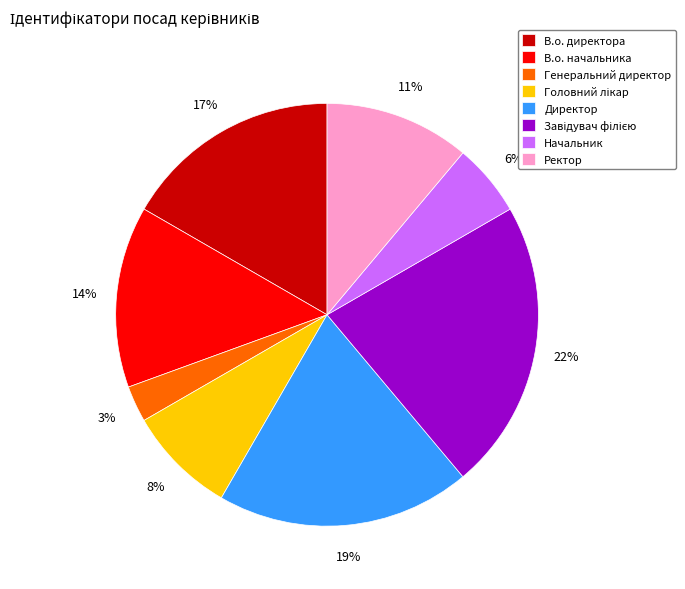

Is the sum of В.о. начальника and В.о. директора greater than half?

No